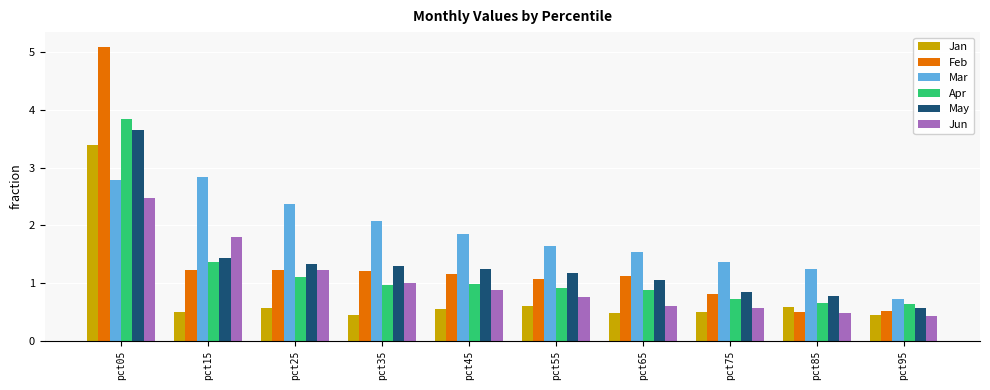

The value of Feb at pct65 is 1.1. True or false?

True